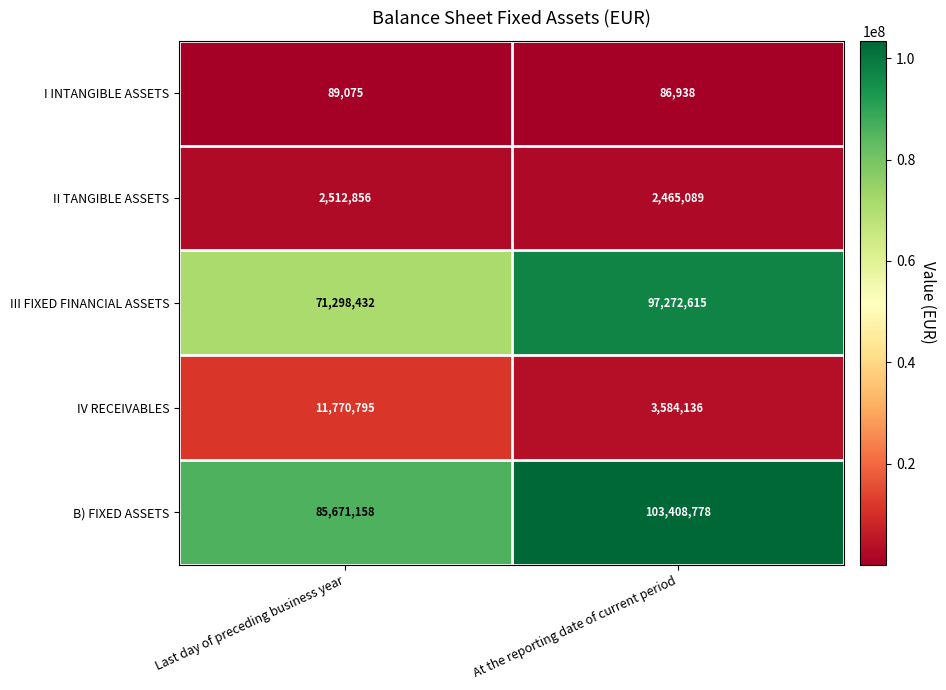

What is the sum of the II TANGIBLE ASSETS values at Last day of preceding business year and At the reporting date of current period?

4977945